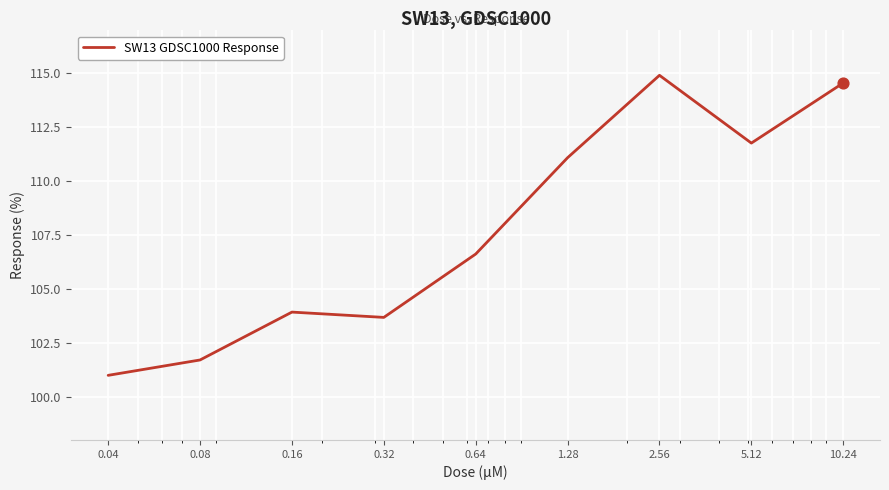

What is the difference between the maximum and minimum values?

13.9